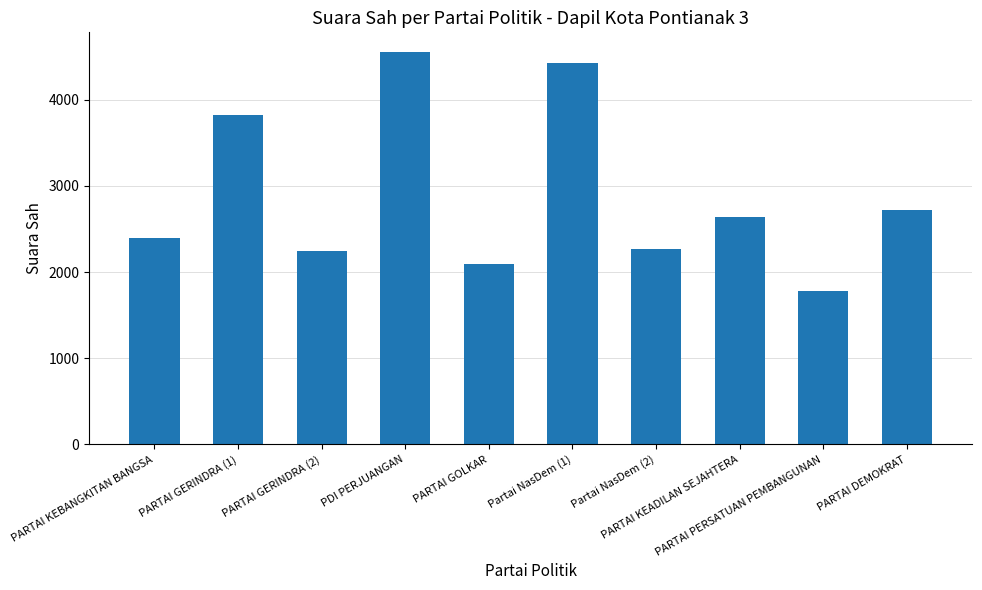

What is the value of the 6th bar from the left?

4429